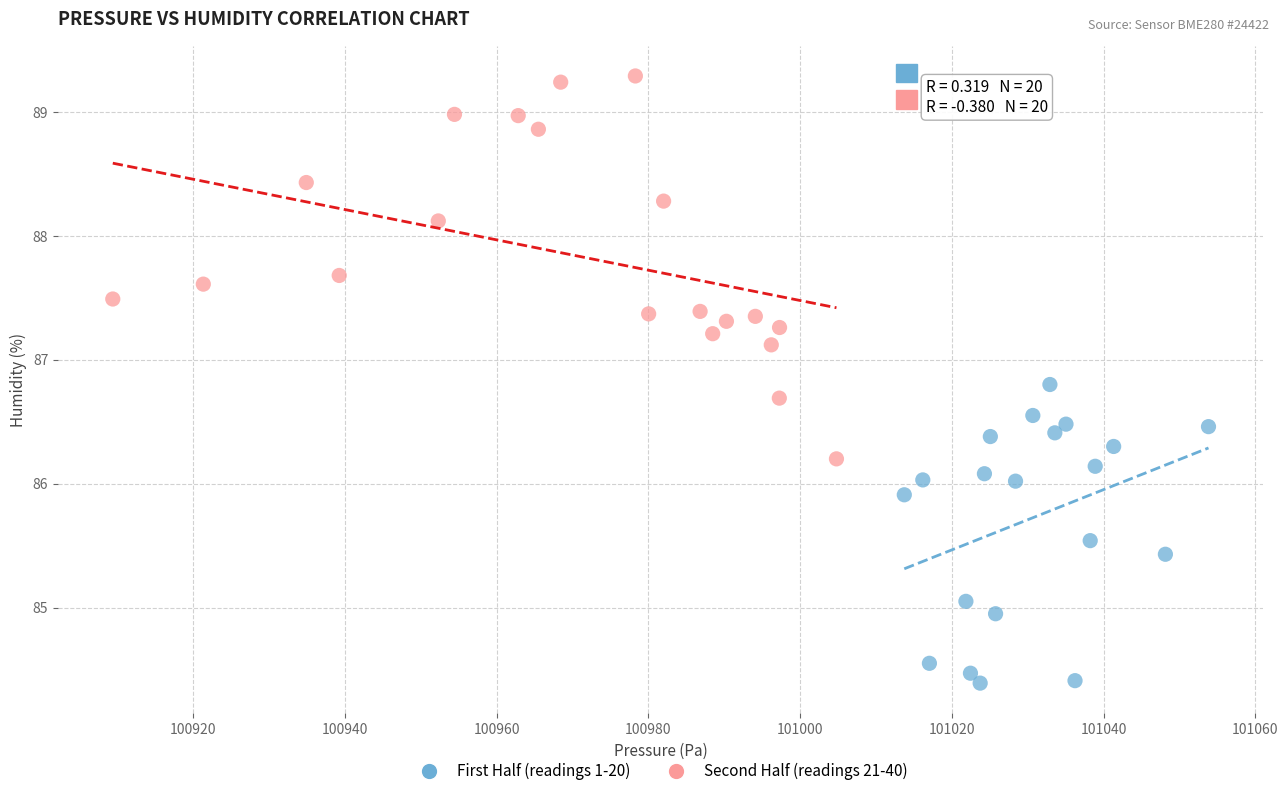

Which series has the largest Y range (max minus min)?

Second Half (readings 21-40)